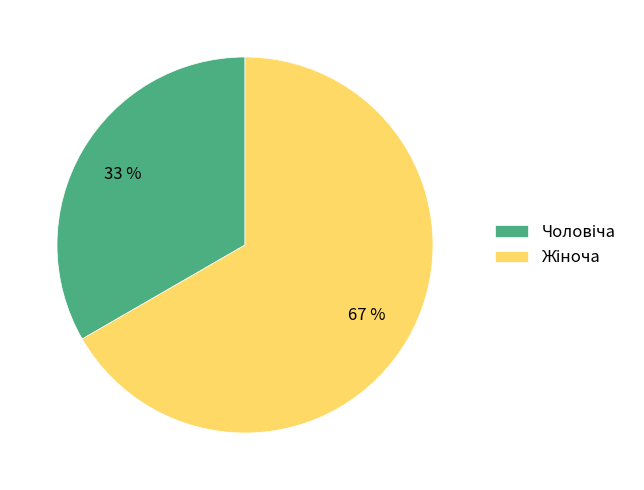

Is there a majority slice in this chart?

Yes